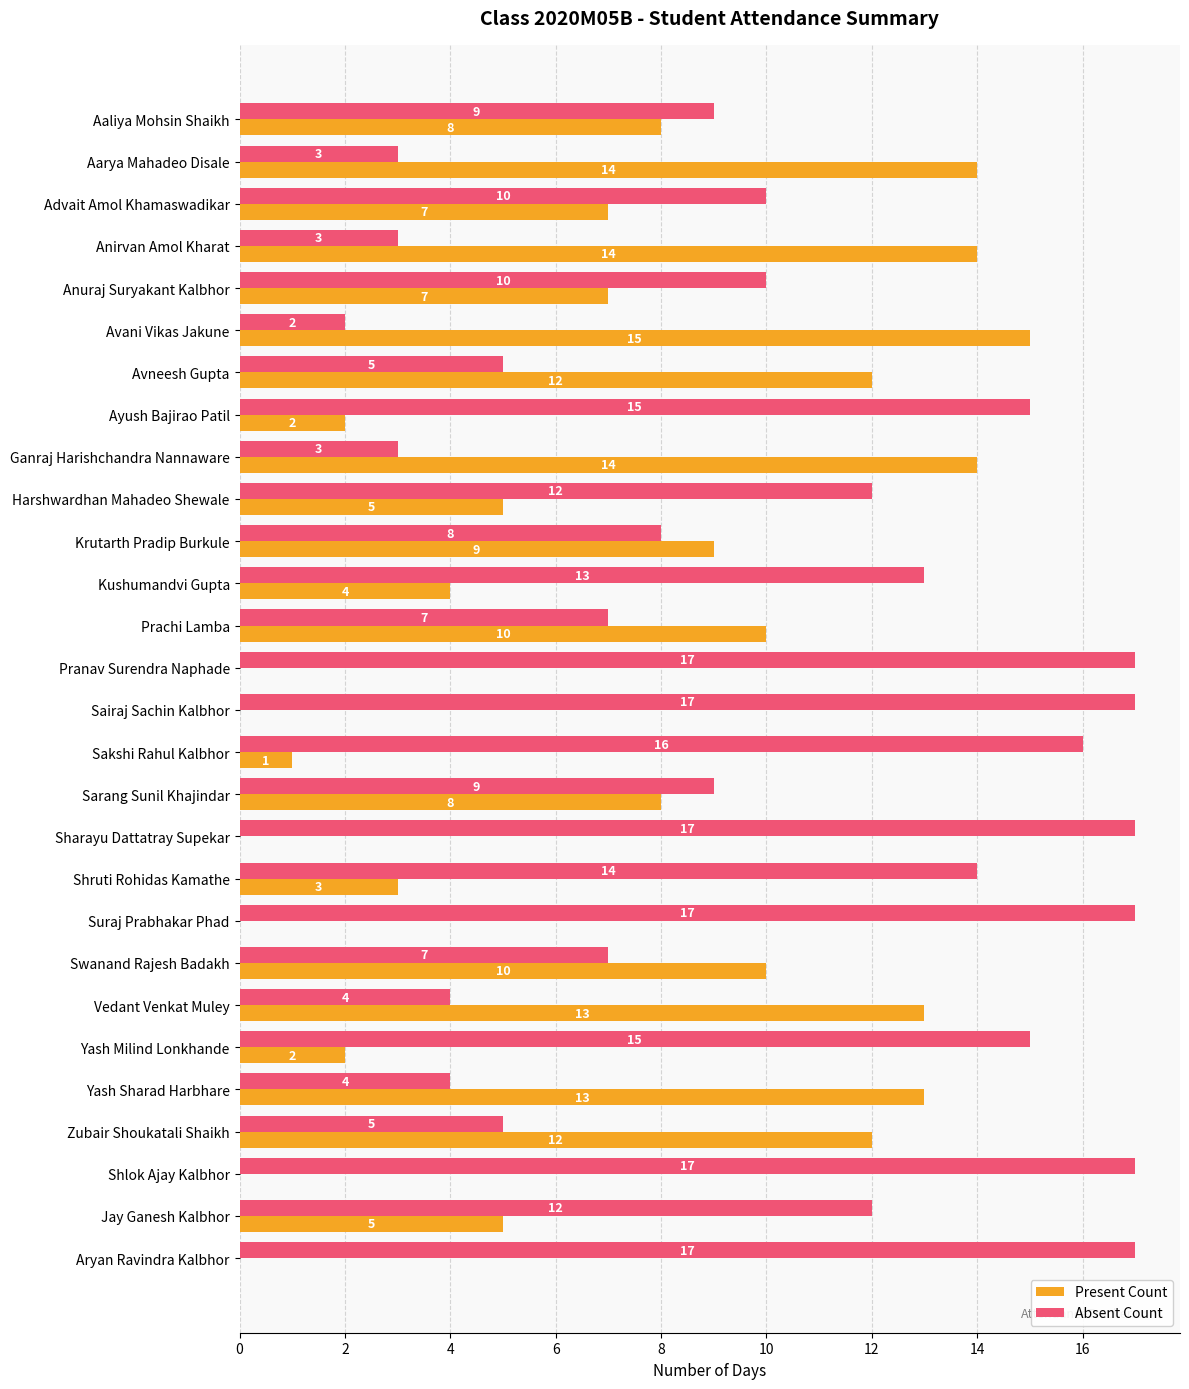

What is the sum of all Absent Count values?

288